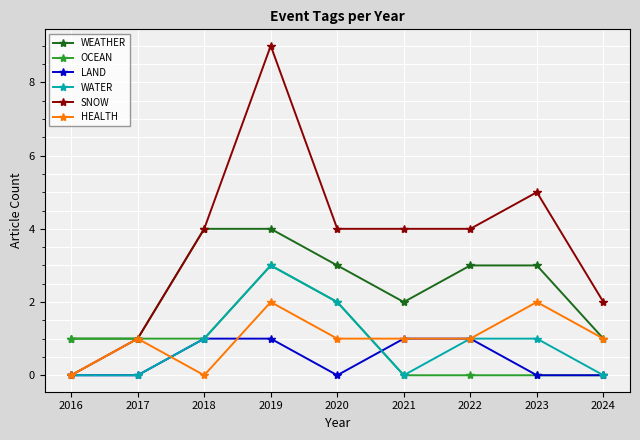

What is the greatest value displayed?

9